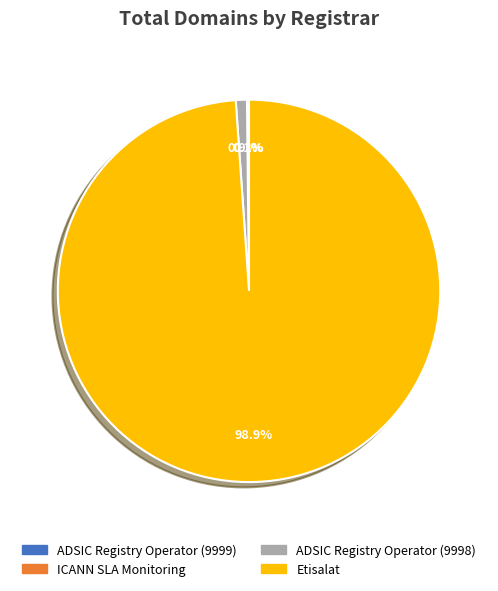

What percentage is the Etisalat slice, to the nearest percent?

99%